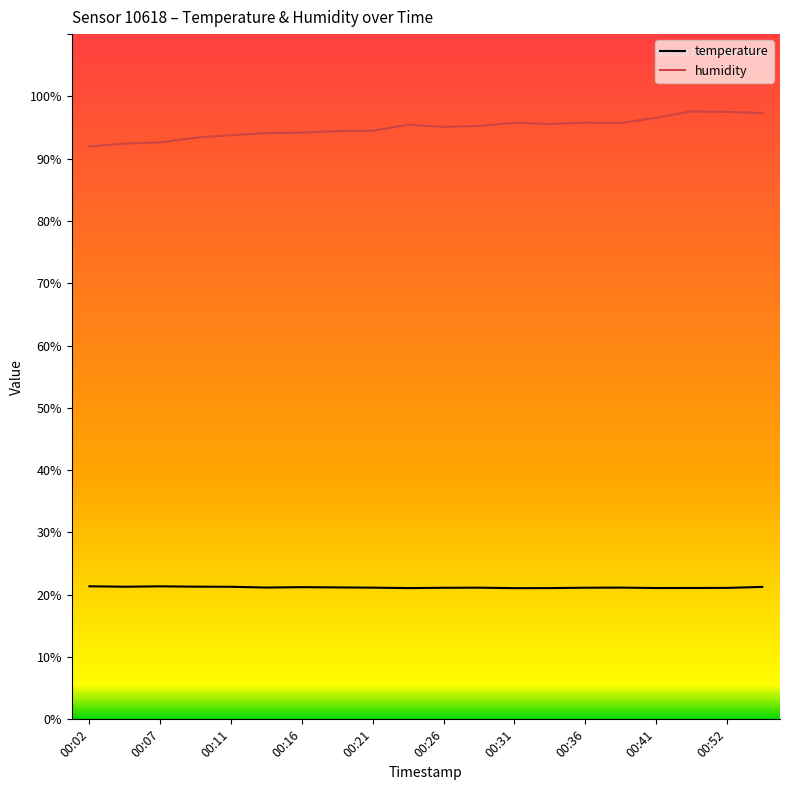

Which series has the largest total across all categories?

humidity